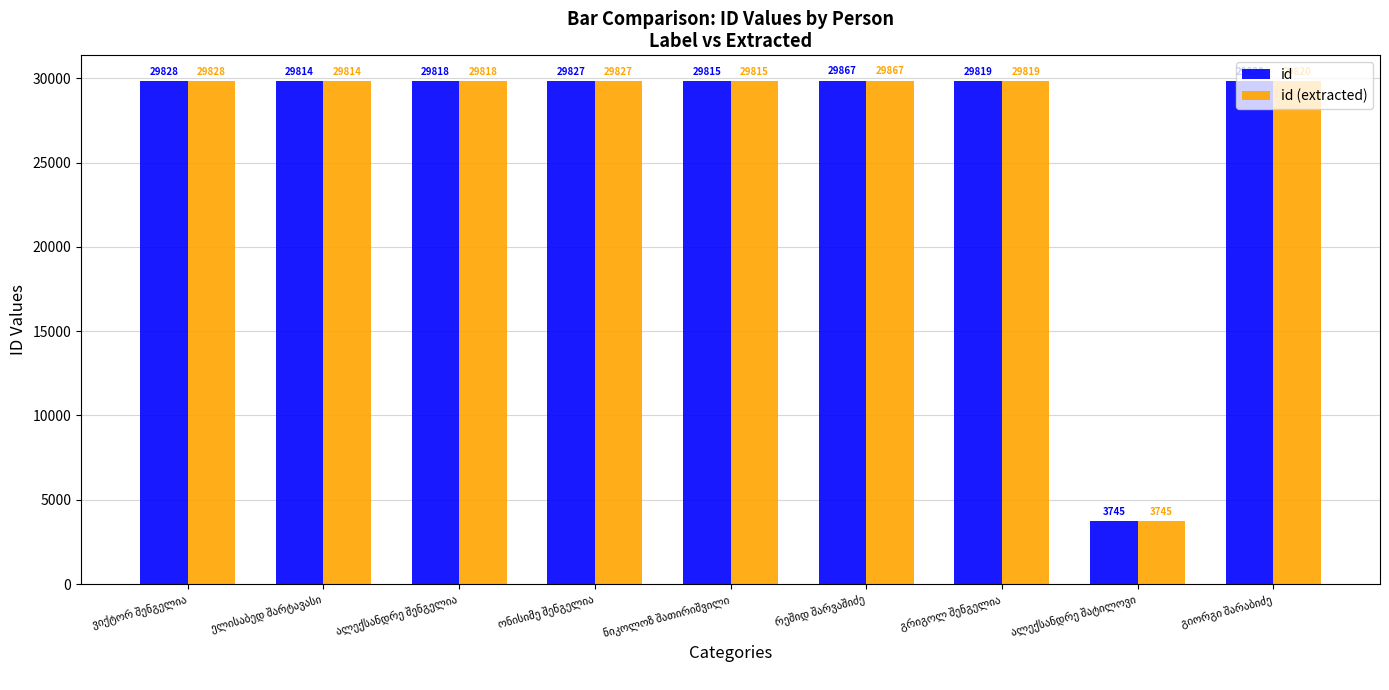

What is the average value of the id series?

26928